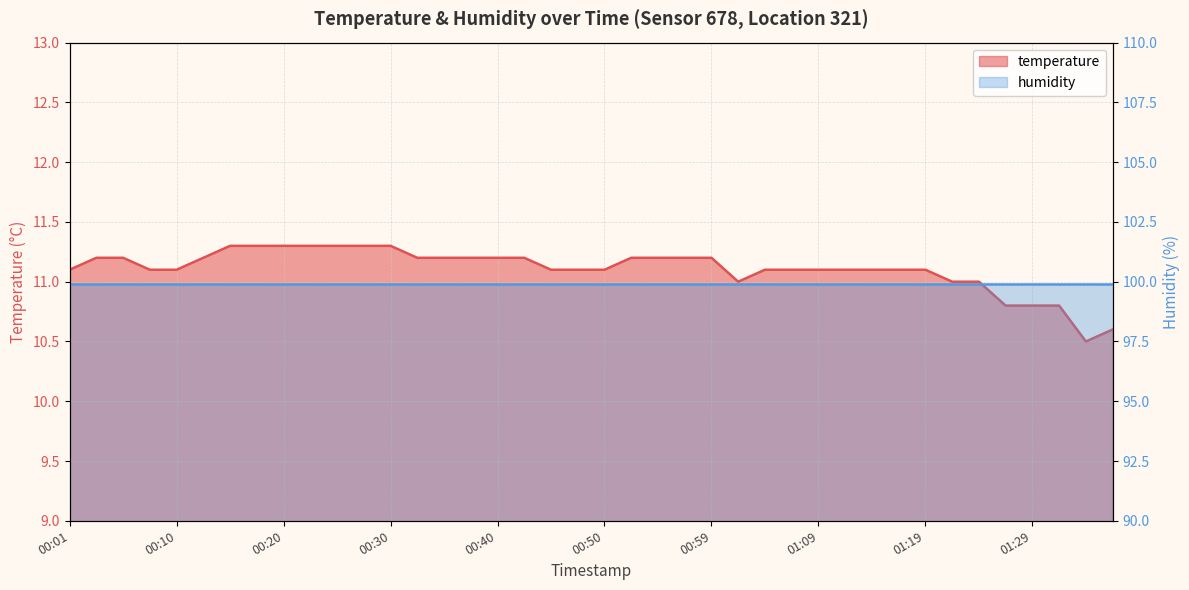

Rank the categories by value from highest to lowest.

00:15, 00:18, 00:20, 00:23, 00:25, 00:28, 00:30, 00:03, 00:06, 00:13, 00:33, 00:35, 00:37, 00:40, 00:42, 00:52, 00:55, 00:57, 00:59, 00:01, 00:08, 00:10, 00:45, 00:47, 00:50, 01:04, 01:07, 01:09, 01:12, 01:14, 01:17, 01:19, 01:02, 01:21, 01:24, 01:26, 01:29, 01:31, 01:36, 01:34